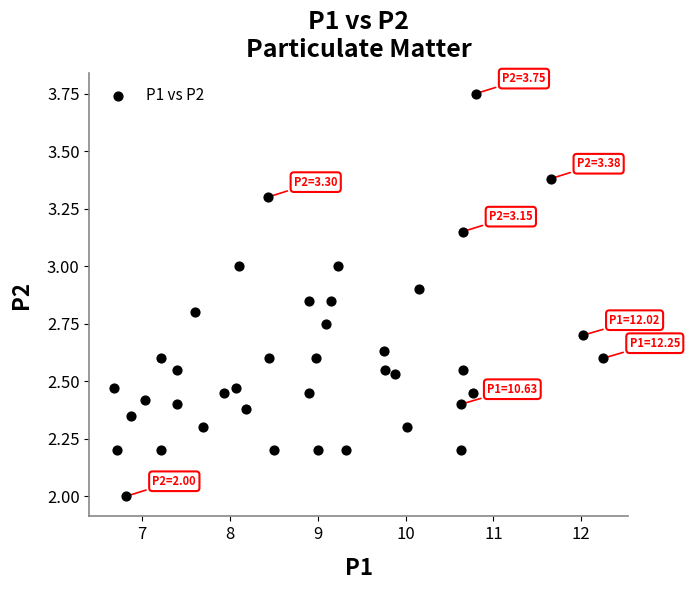

What is the range of X values (max minus min)?

5.6